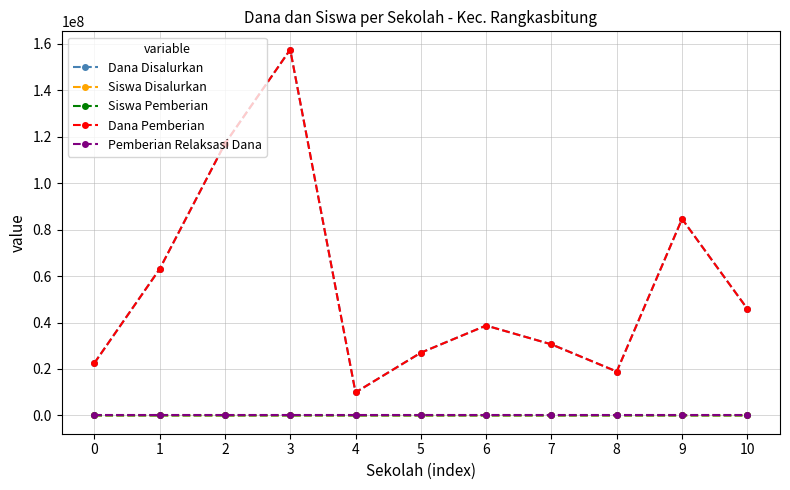

Does the chart have visible grid lines?

Yes